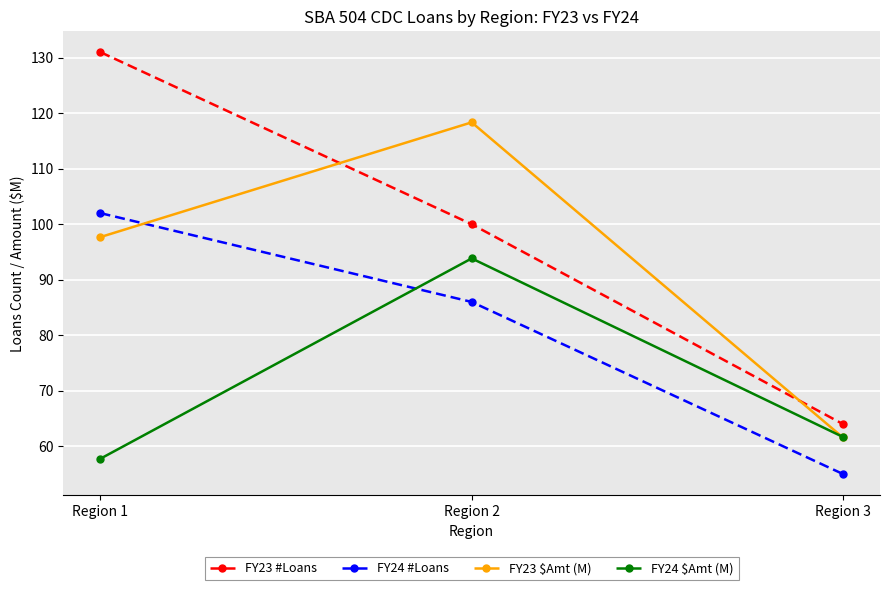

How many series are shown in this chart?

4